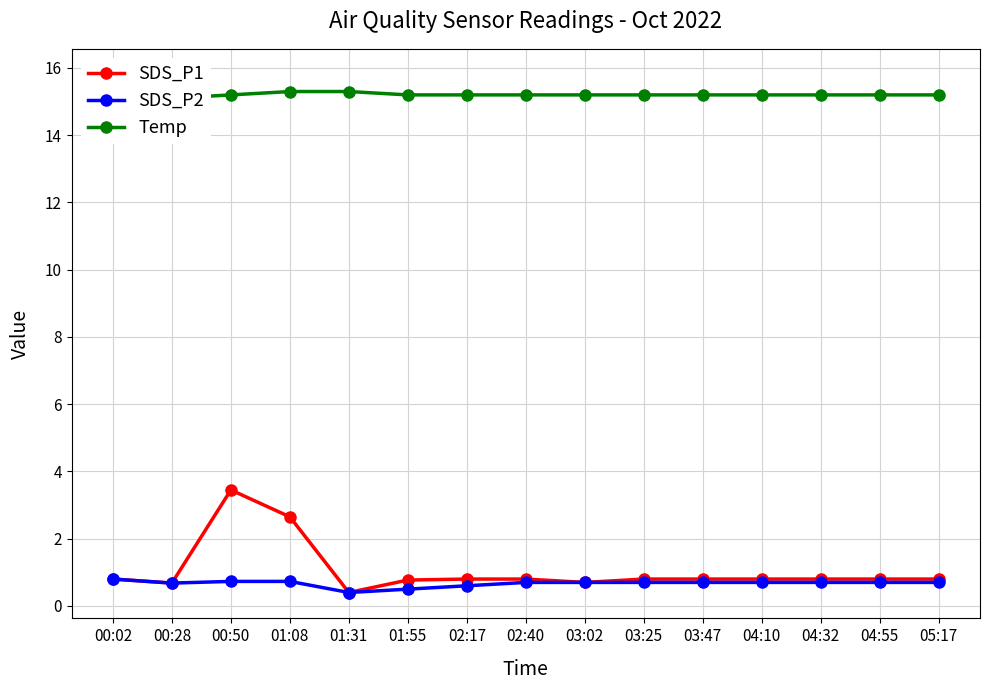

How many SDS_P2 values are between 0 and 1?

15